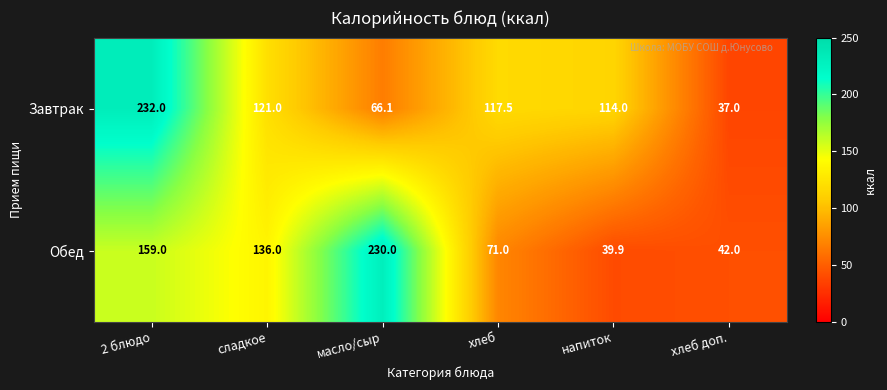

What is the difference between the highest and lowest values at сладкое?

15.0